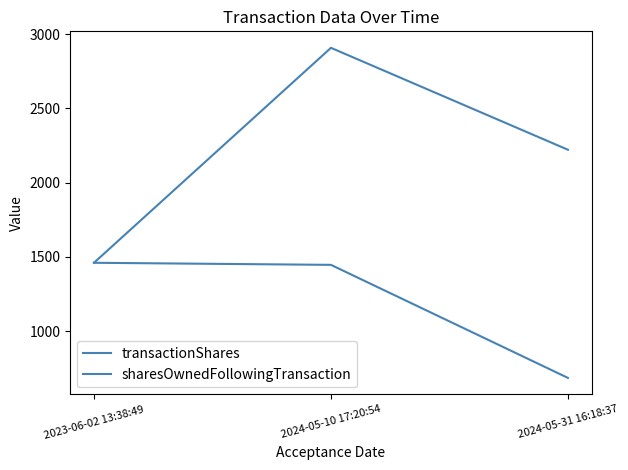

How many lines are shown in the chart?

2